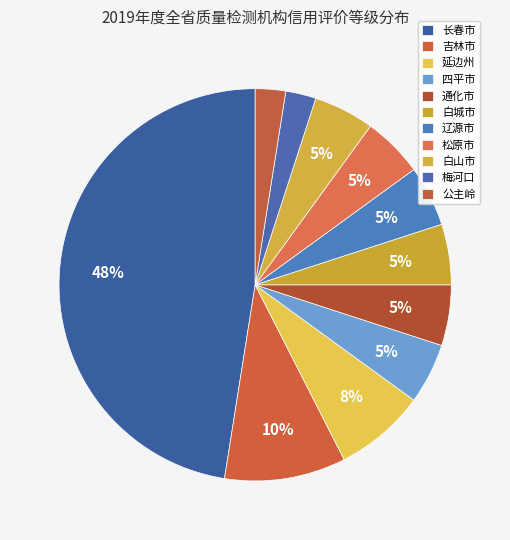

To the nearest percent, what percentage of the pie is 白城市?

5%